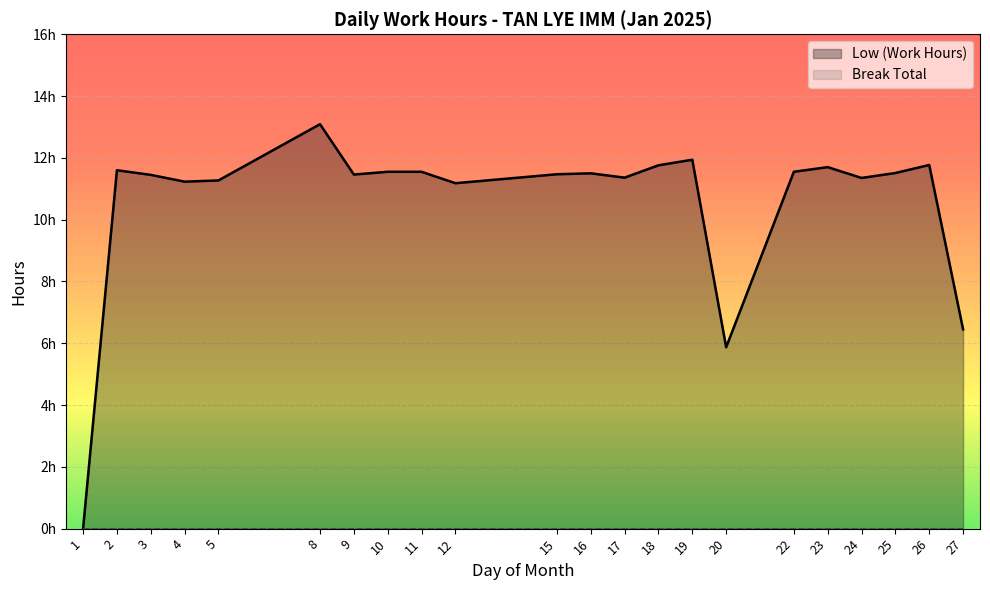

At which category does the data reach its first local valley?

4